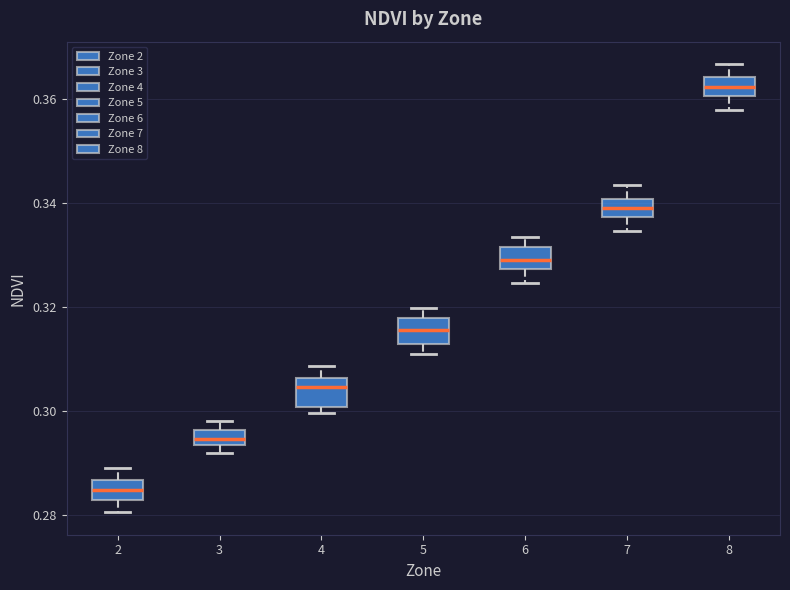

Which box's median line is the lowest?

2